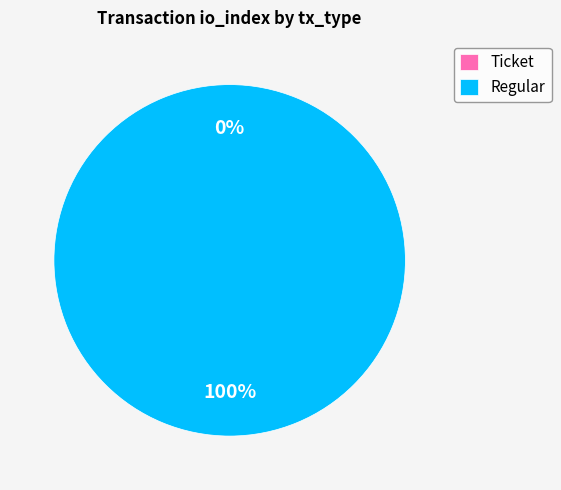

Is it true that Regular is 100% of the pie?

True